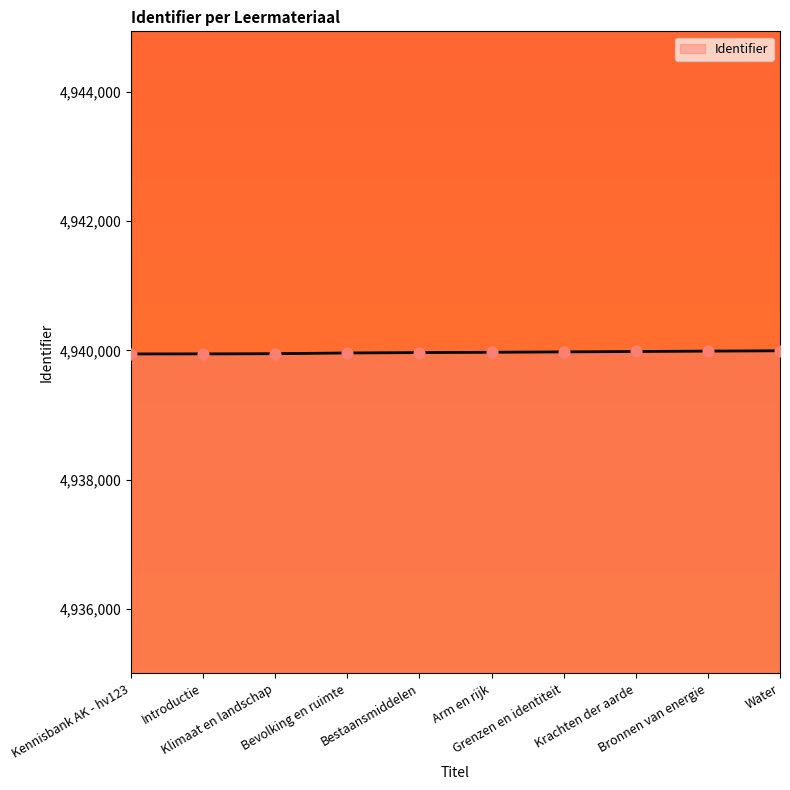

What is the change in value from Grenzen en identiteit to Bronnen van energie?

+12